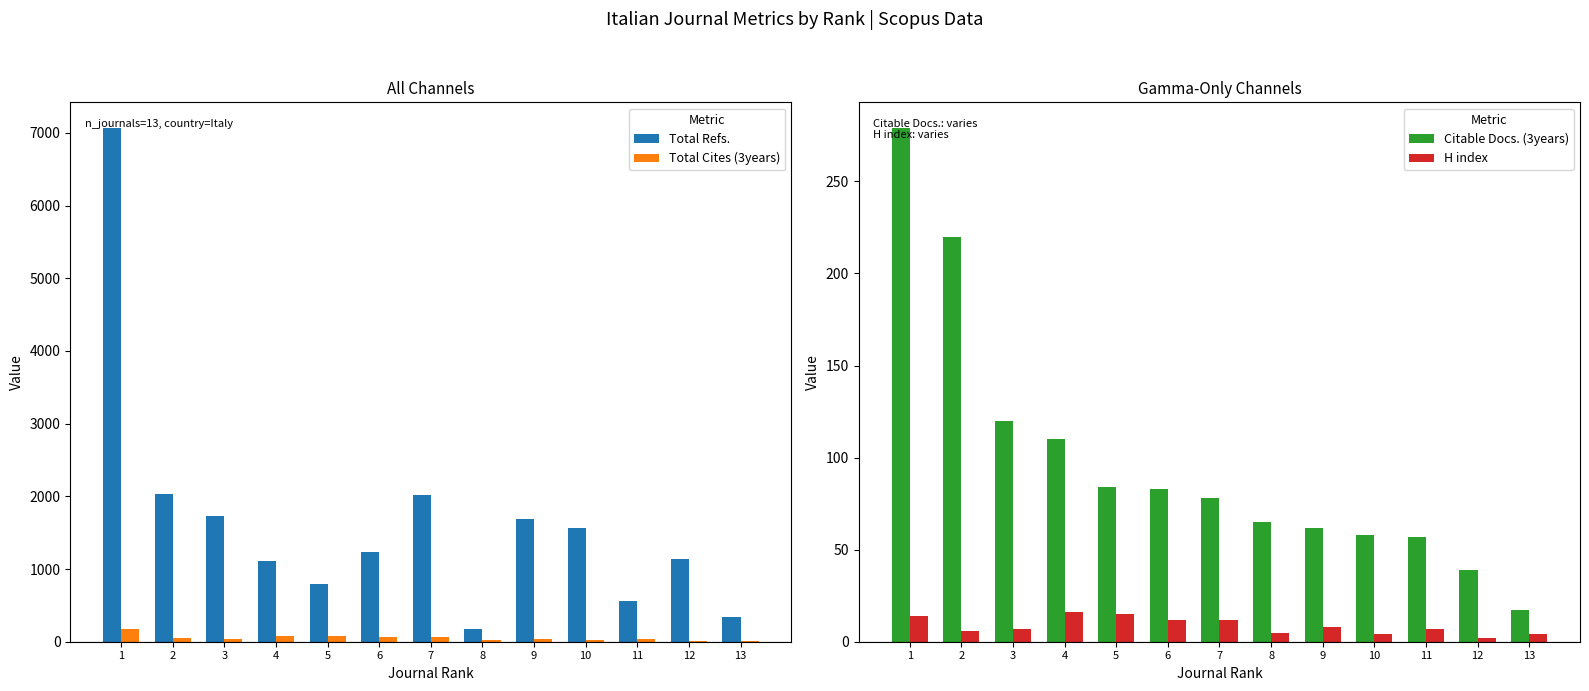

What is the greatest value displayed?

7067